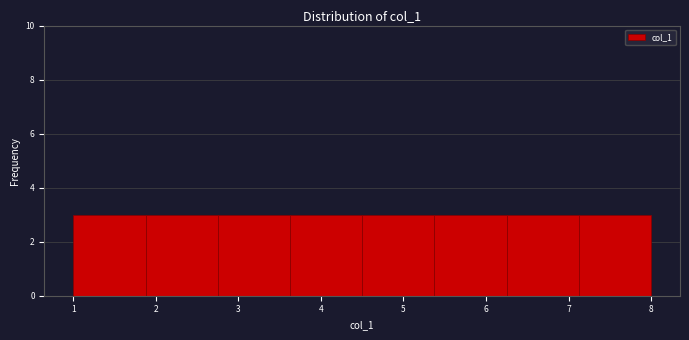

What is the height of the bar covering 1.9 to 2.8 on the x-axis? Neither the bar edges nor the heights are printed on the chart, so give them approximately, as read against the axes.

3